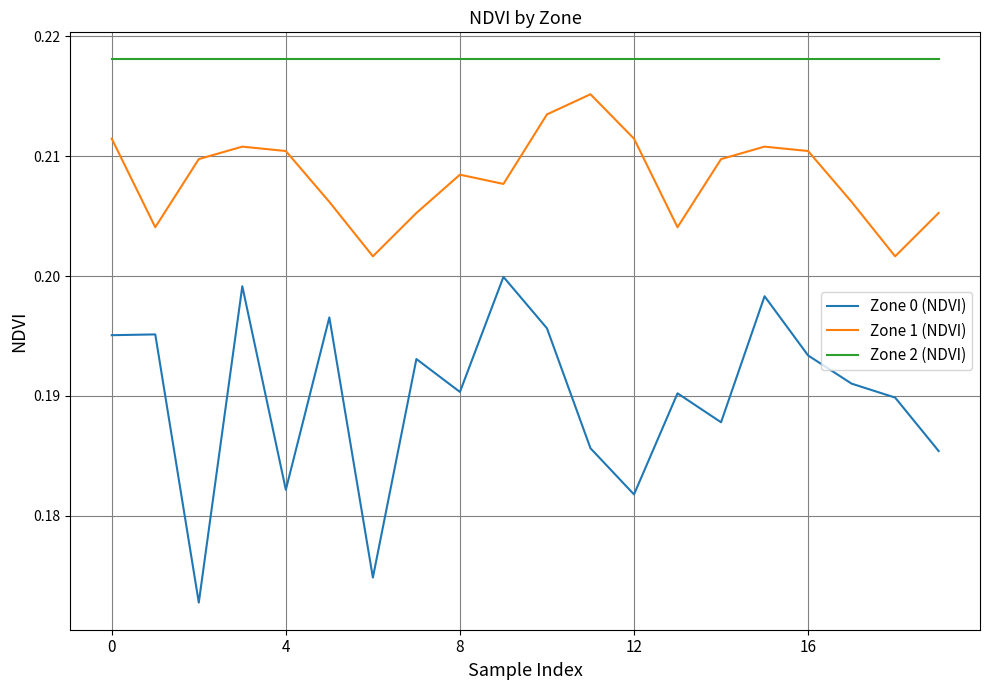

True or false: Zone 0 (NDVI) and Zone 2 (NDVI) intersect in this chart.

False